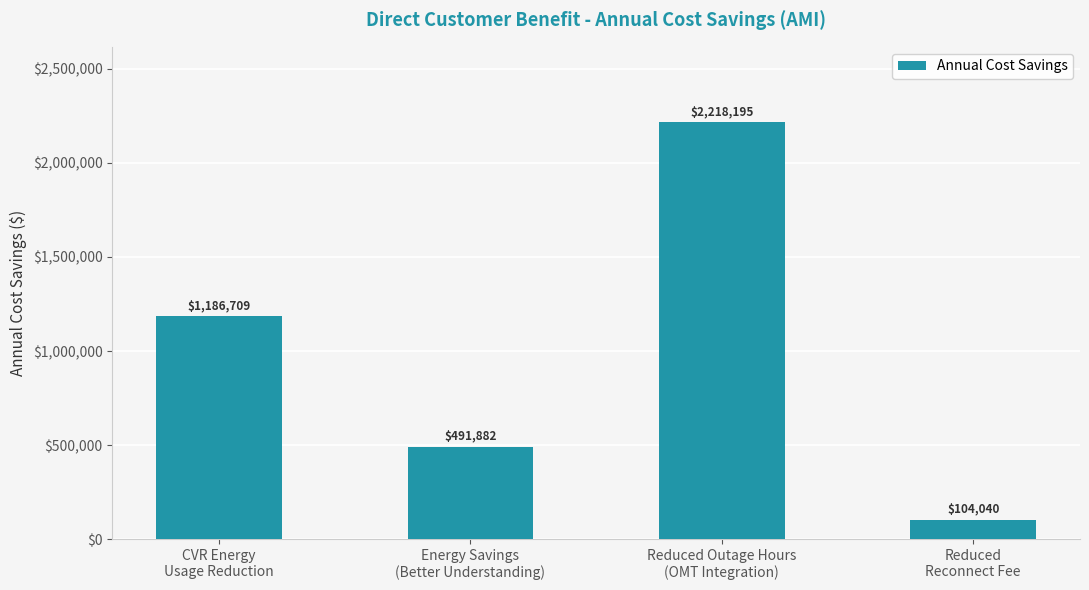

What is the value of the 1st bar from the left?

1186708.6